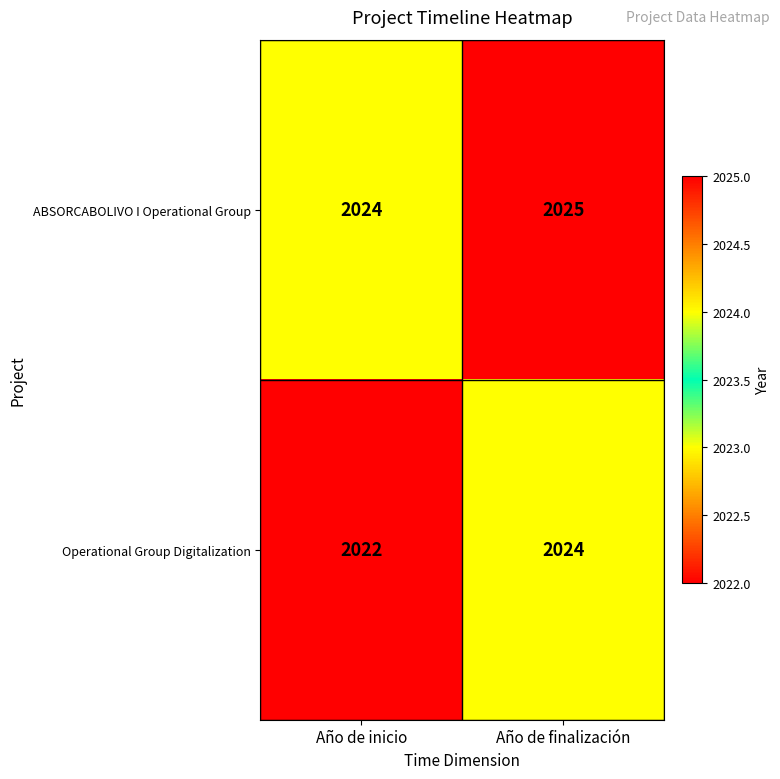

What is the sum of all Operational Group Digitalization values?

4046